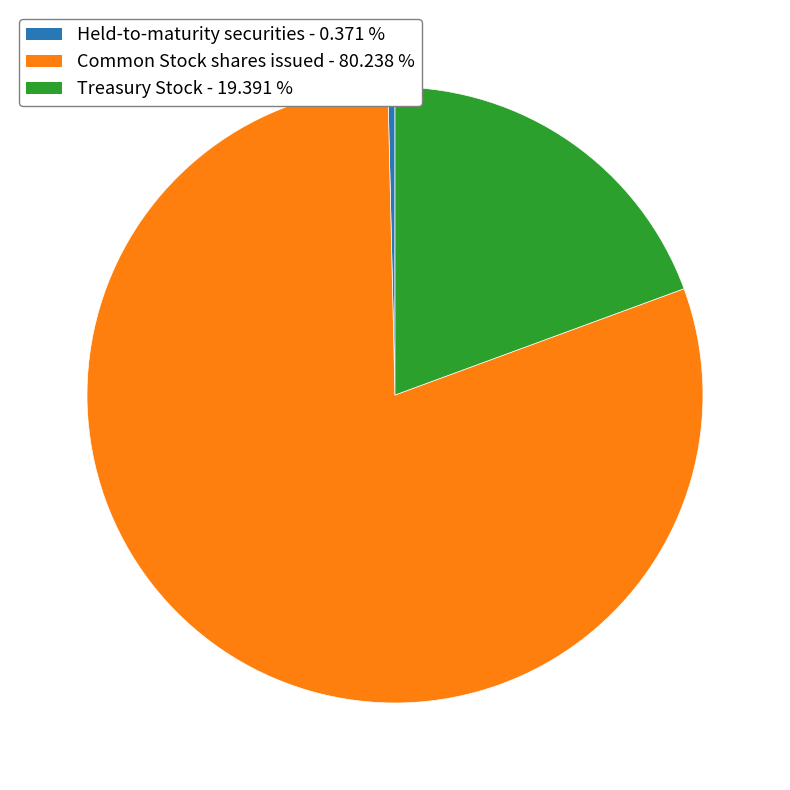

How many slices are in this pie chart?

3